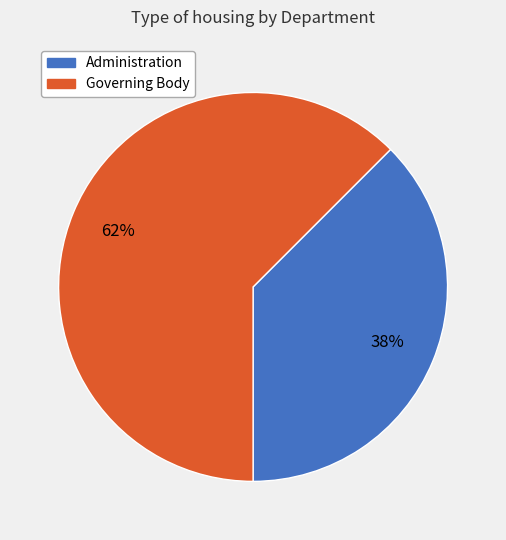

To the nearest percent, what is the combined percentage of Administration and Governing Body?

100%